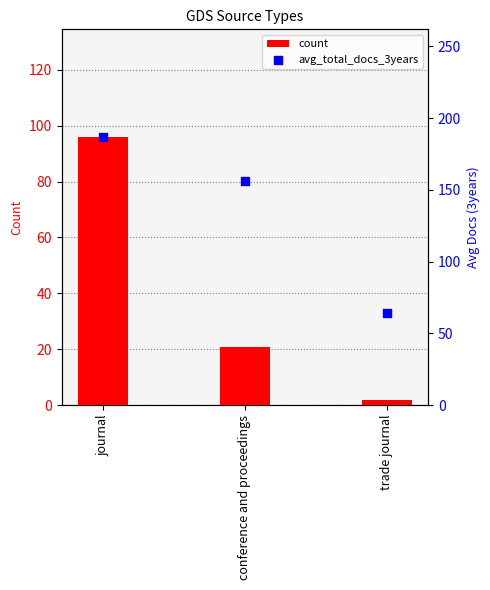

Is the value of count at conference and proceedings greater than the value of avg_total_docs_3years at trade journal?

No